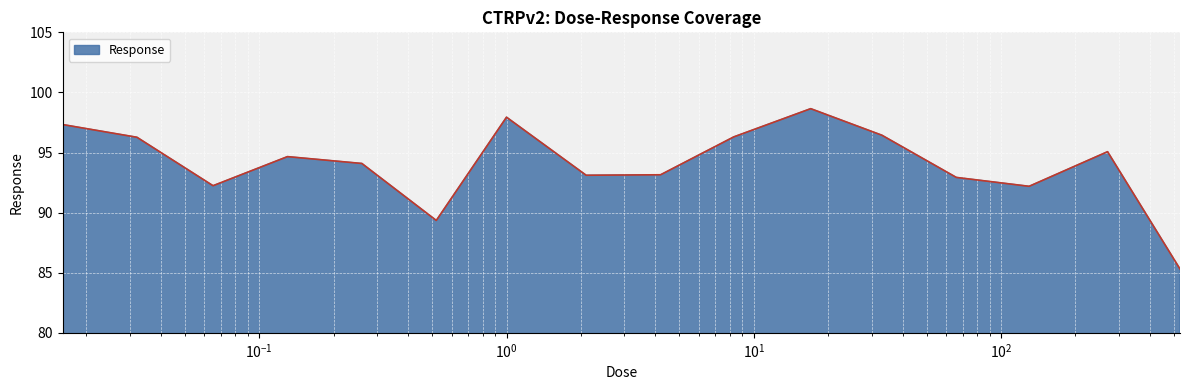

What is the greatest value displayed?

98.7